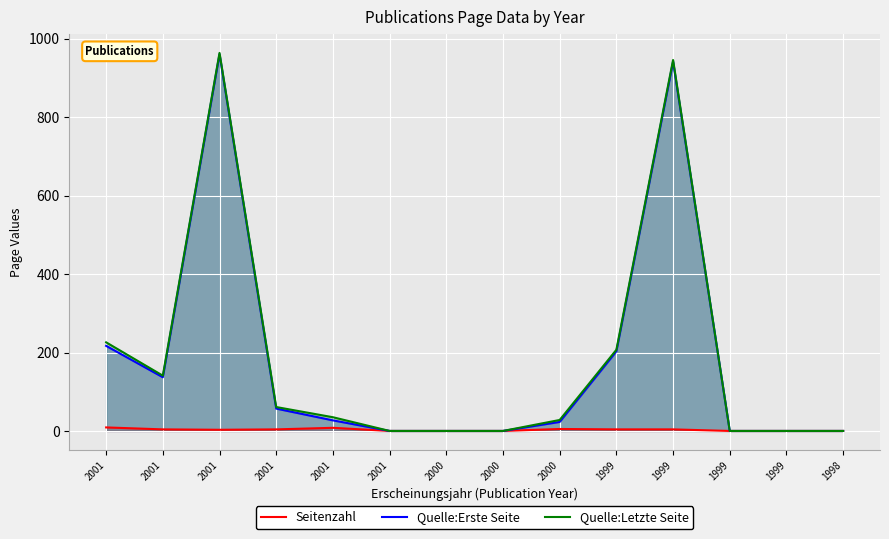

True or false: Quelle:Letzte Seite and Seitenzahl intersect in this chart.

False